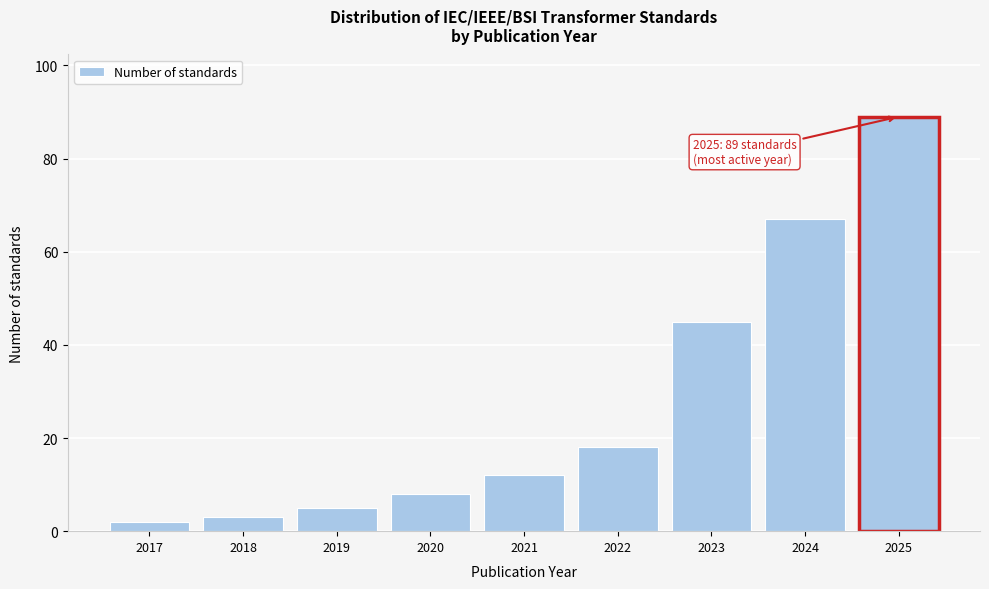

Reading left to right, extract all data points from this chart.

2	3	5	8	12	18	45	67	89